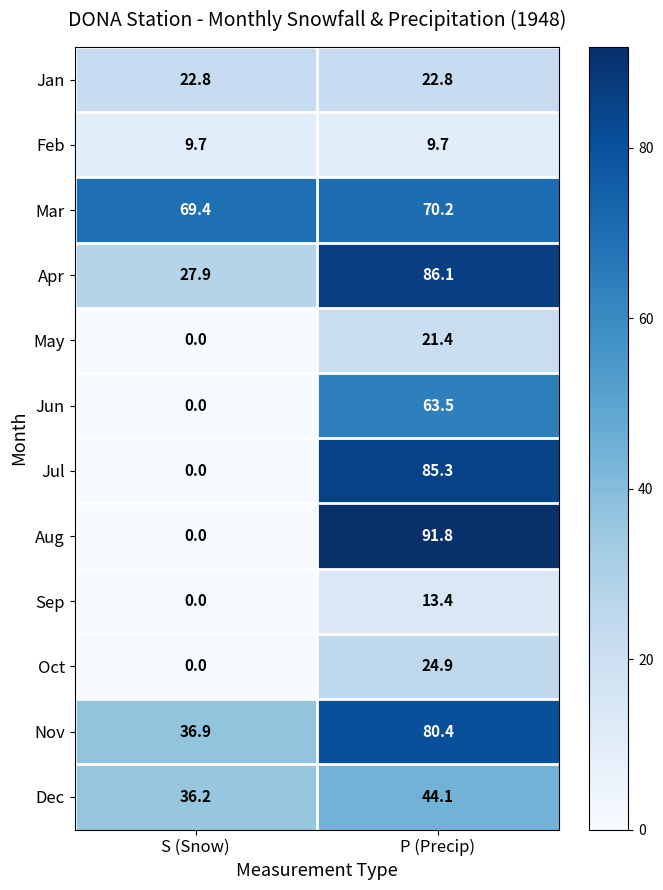

What is the sum of the Jul values at S (Snow) and P (Precip)?

85.3